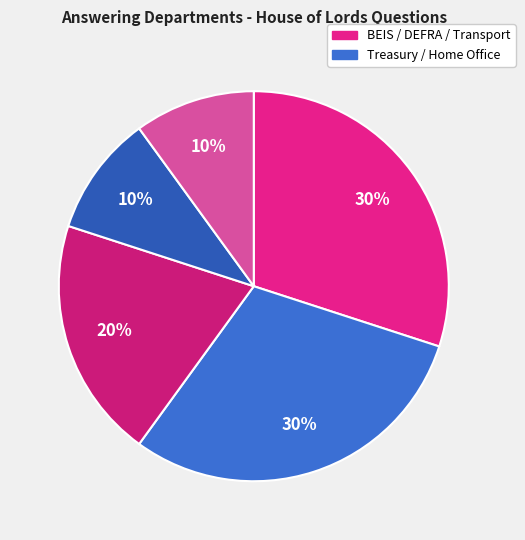

How many slices are in this pie chart?

5